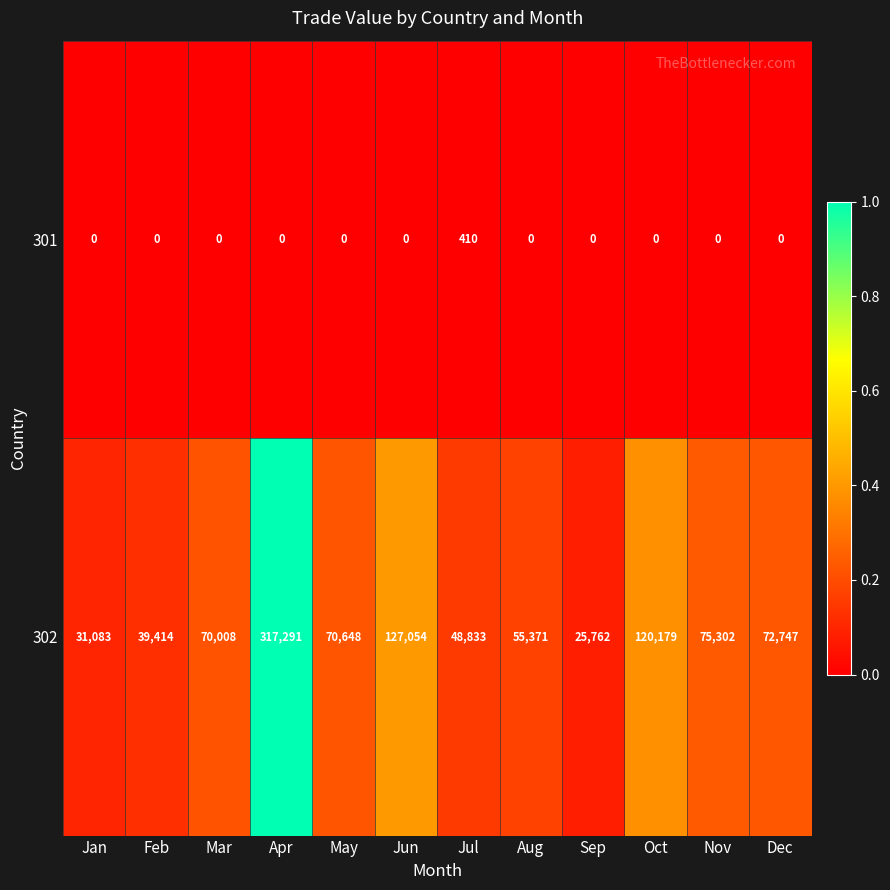

Which series has the largest total across all categories?

302